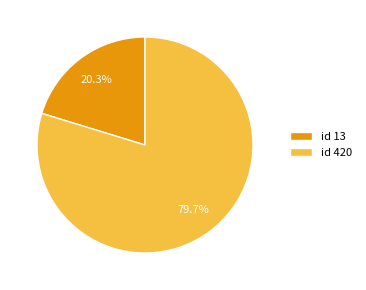

Is there a majority slice in this chart?

Yes